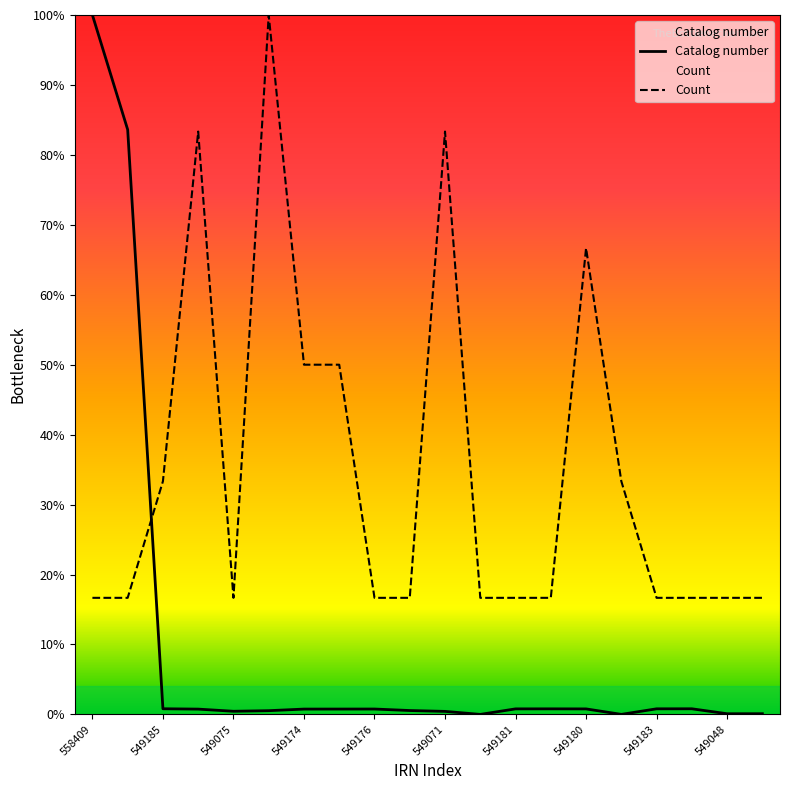

At 15, list the series in order from largest to smallest.

Count, Catalog number